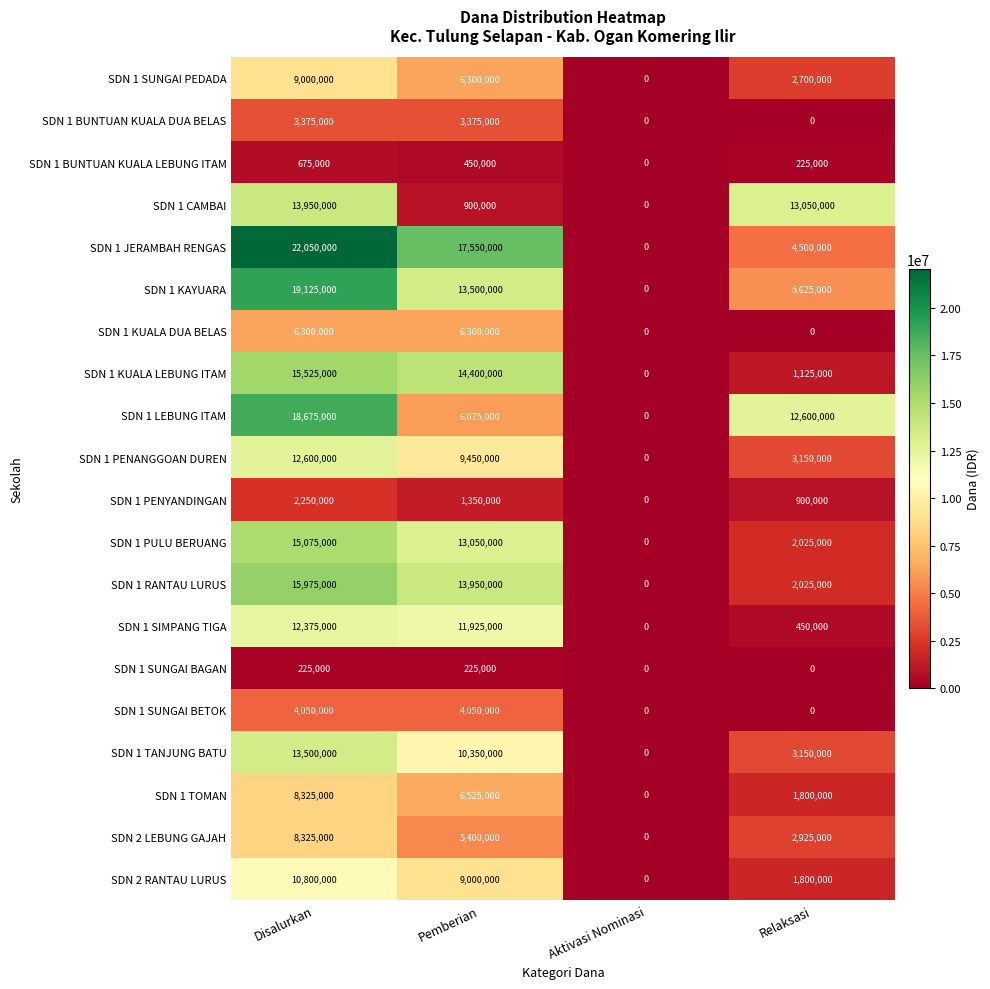

What is the sum of the SDN 1 LEBUNG ITAM values at Pemberian and Relaksasi?

18675000